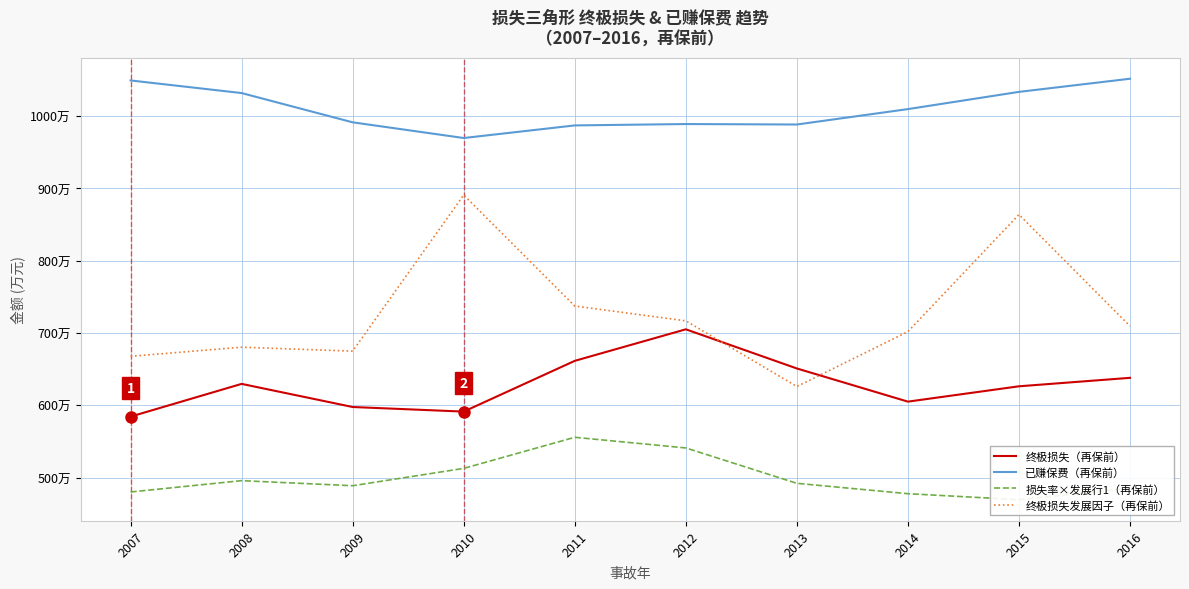

Which series has the largest total across all categories?

已赚保费（再保前）